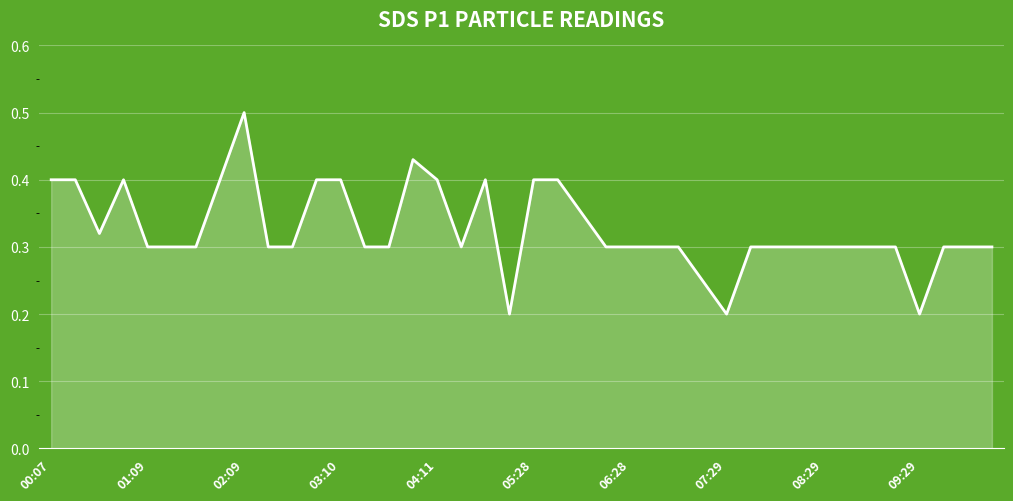

How many lines are shown in the chart?

1